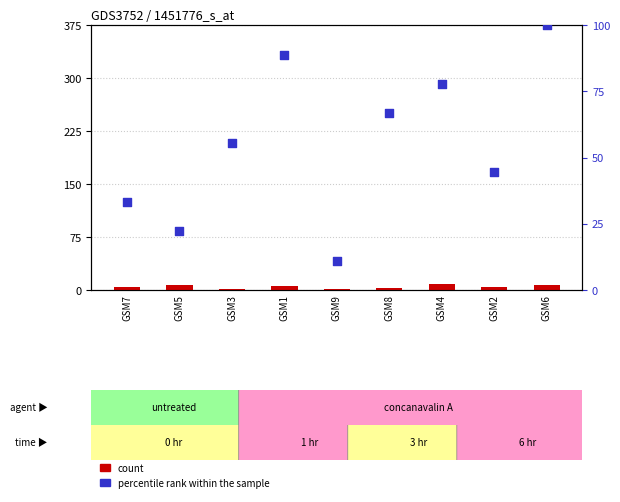

Which series reaches the maximum Y coordinate?

percentile rank within the sample